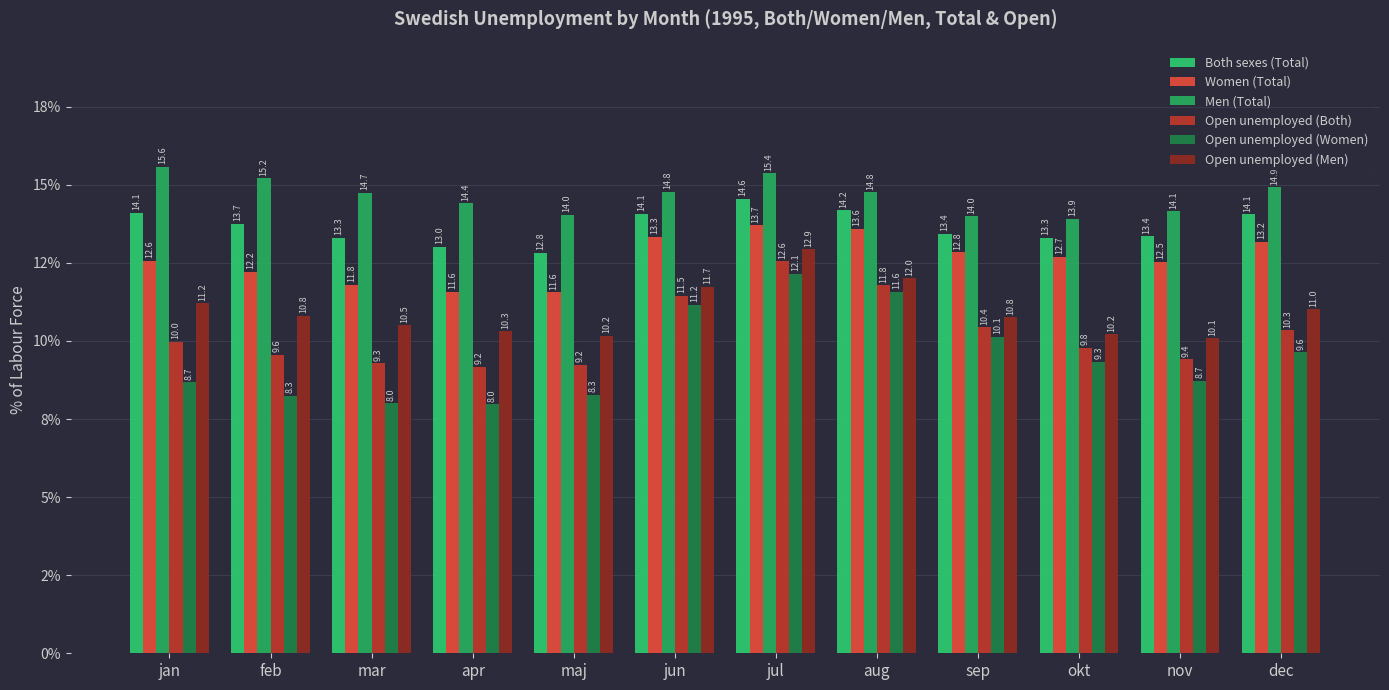

Are the bars horizontal?

No